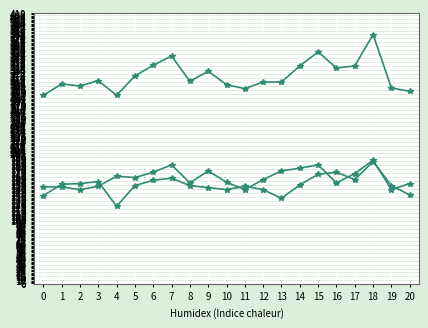

How many lines are shown in the chart?

3